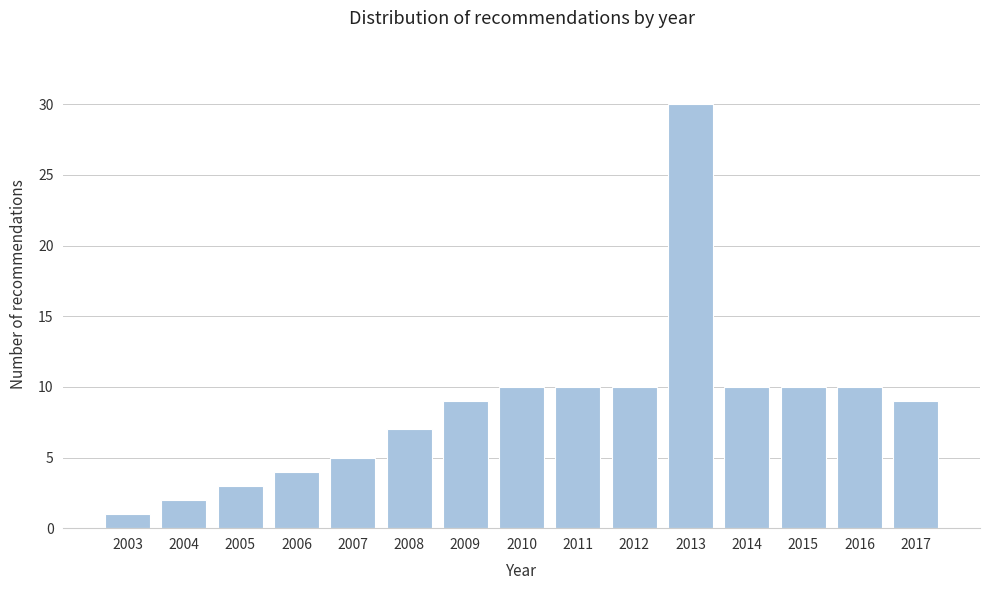

Reading right to left, extract all data points from this chart.

2017=9	2016=10	2015=10	2014=10	2013=30	2012=10	2011=10	2010=10	2009=9	2008=7	2007=5	2006=4	2005=3	2004=2	2003=1